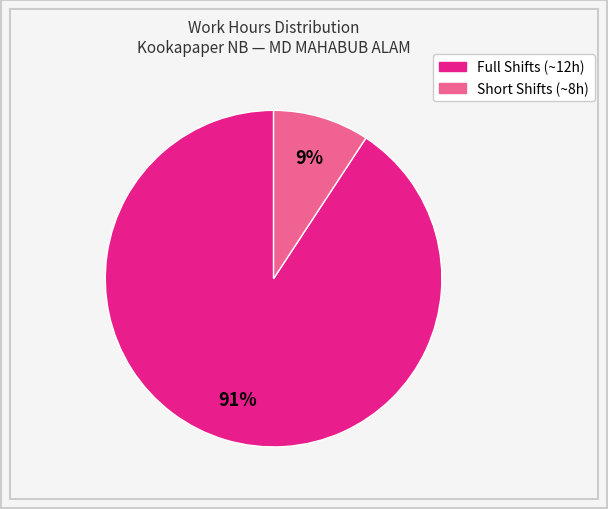

Is there a majority slice in this chart?

Yes